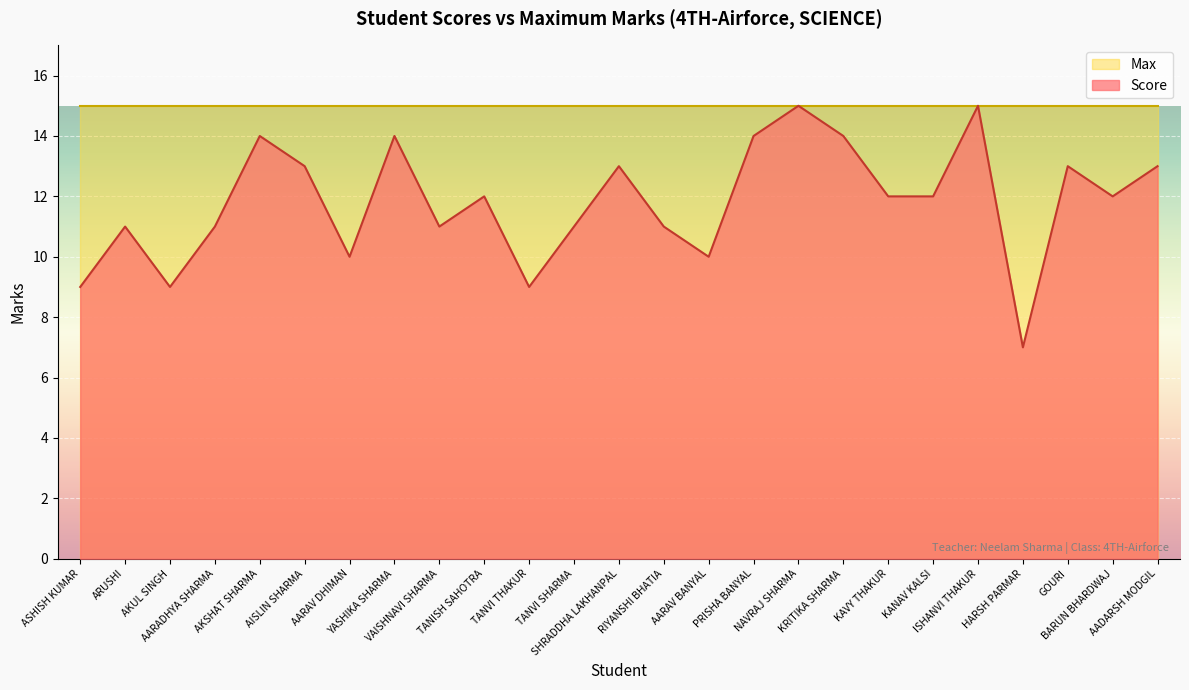

What is the approximate value at NAVRAJ SHARMA?

15